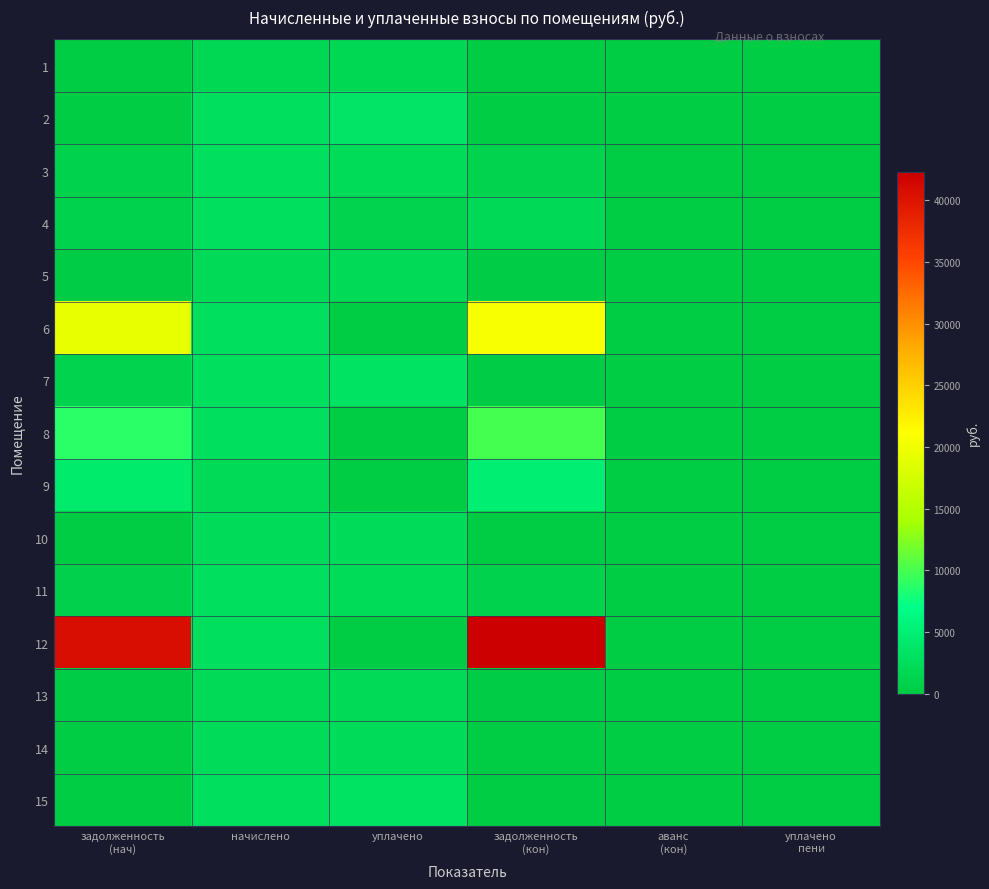

At which category does the chart reach its peak across all series?

задолженность
(кон)